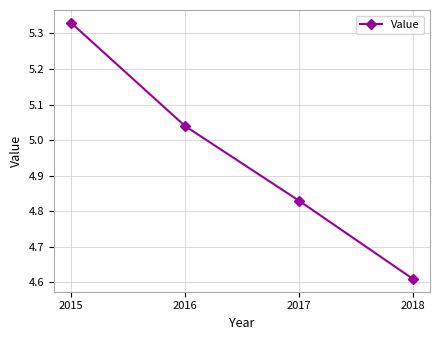

True or false: the data shows 7.2 at 2018.

False